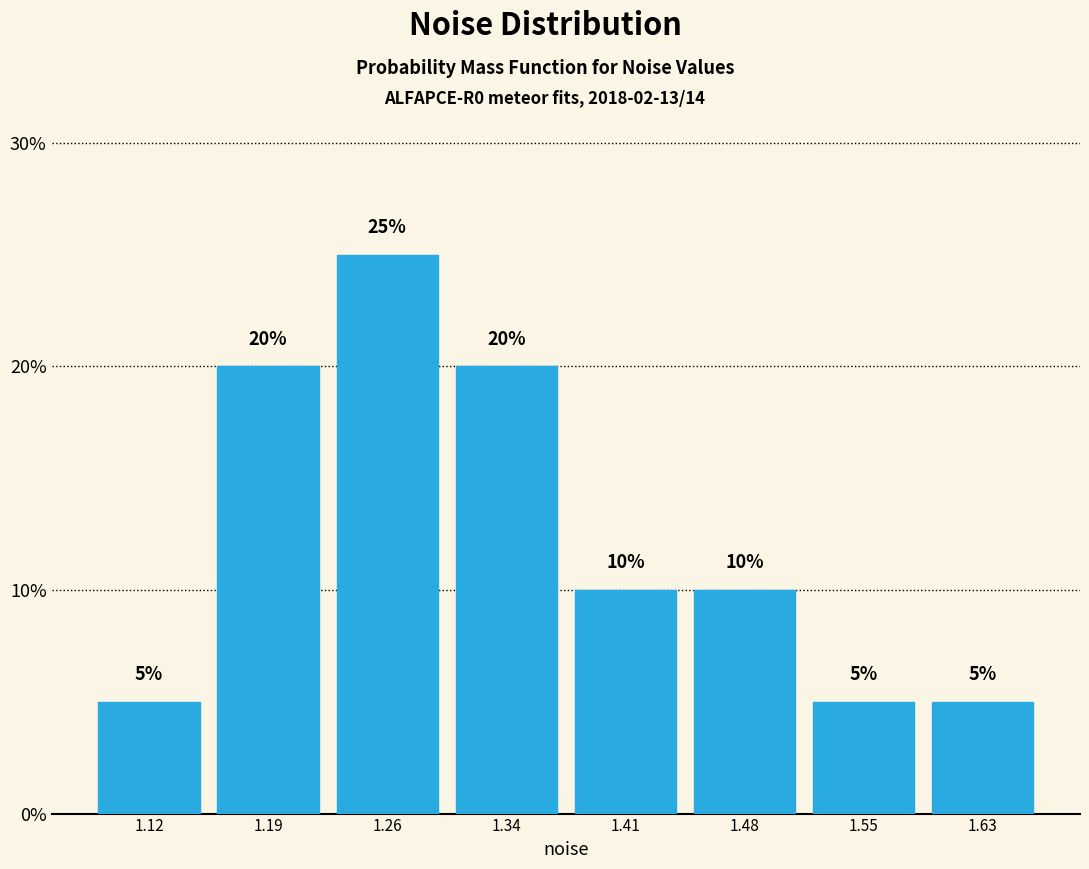

What is the height of the bar covering 1.45 to 1.52 on the x-axis? The bar edges are not printed on the chart, so give them approximately, as read against the axis.

10